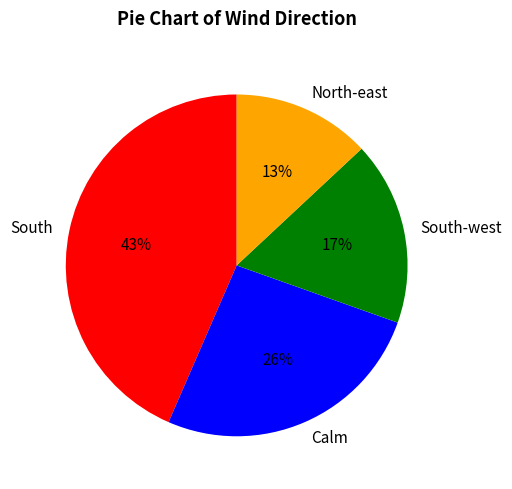

What is the largest slice in the pie chart?

South